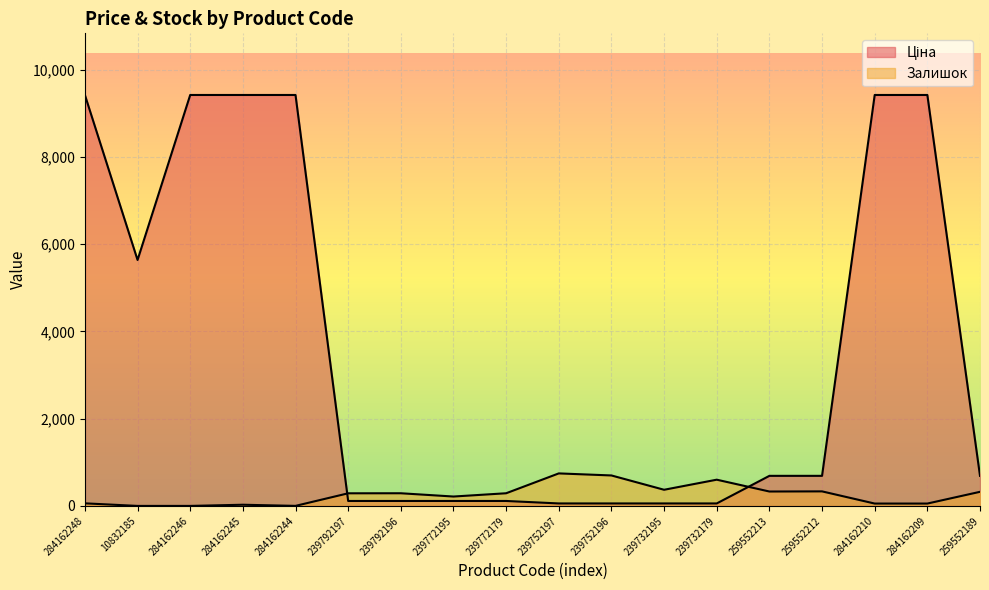

Where does the Ціна series first go above 689?

284162248